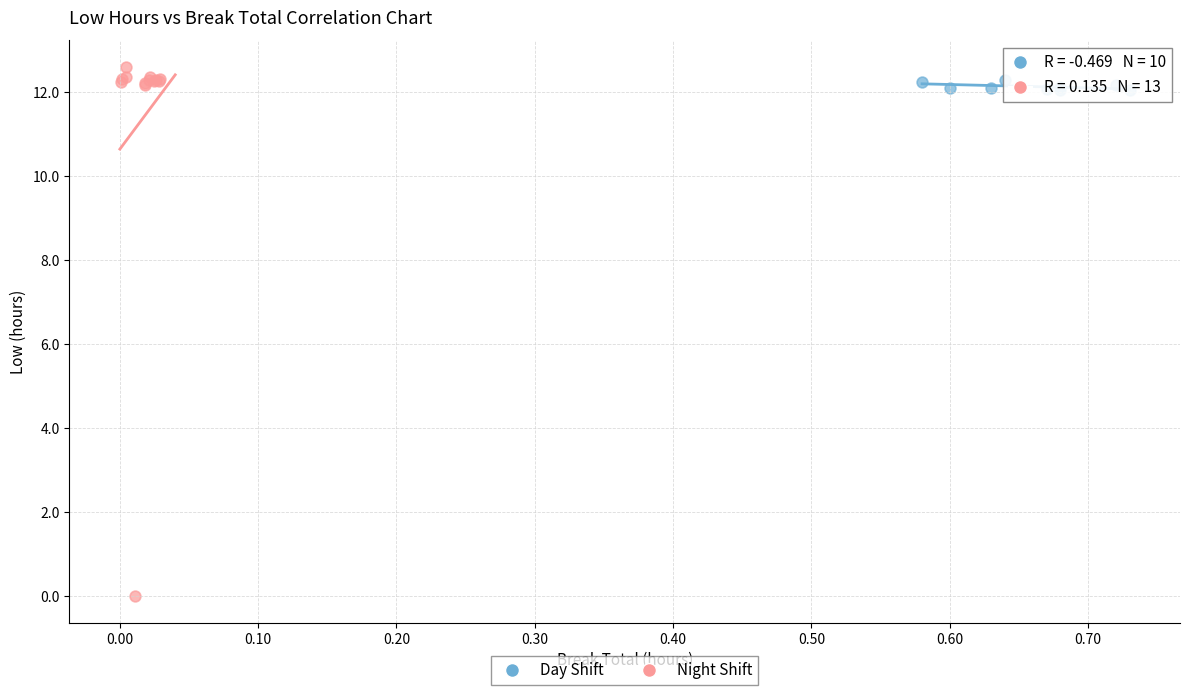

Which series has the largest Y range (max minus min)?

Night Shift